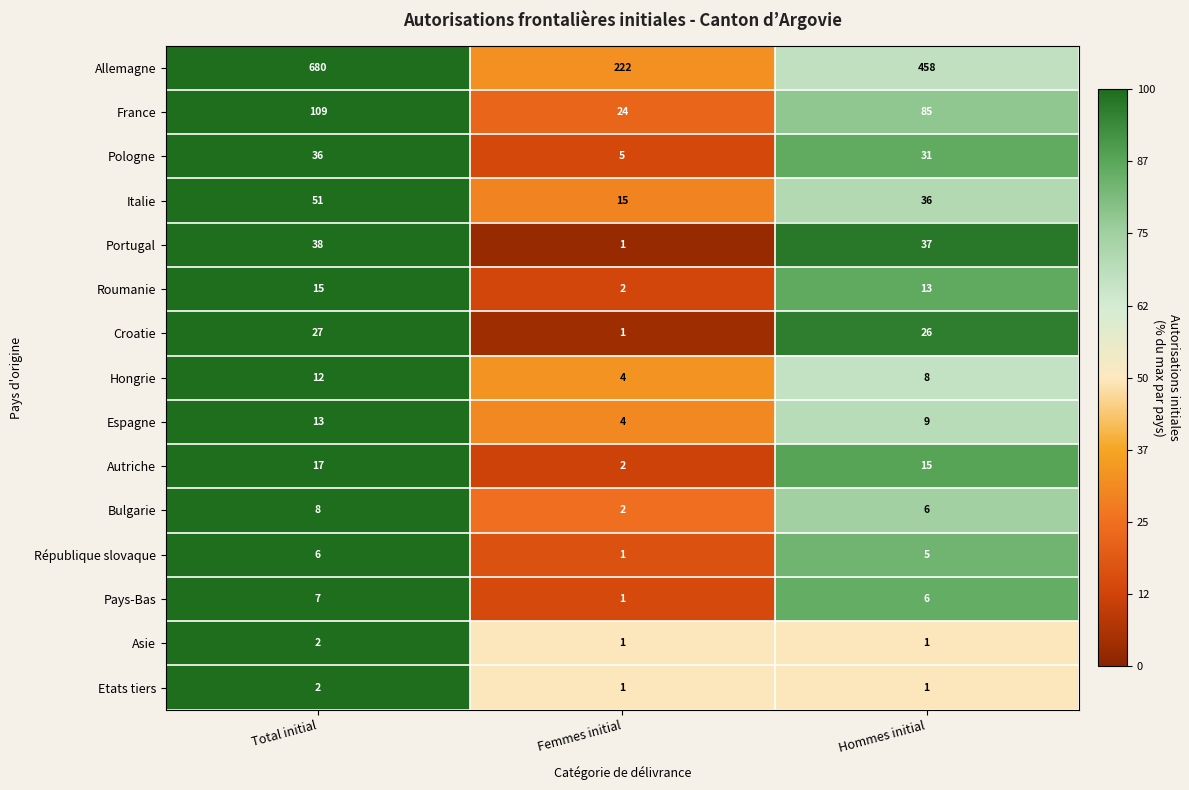

True or false: Etats tiers has a value of 1 at Femmes initial.

True